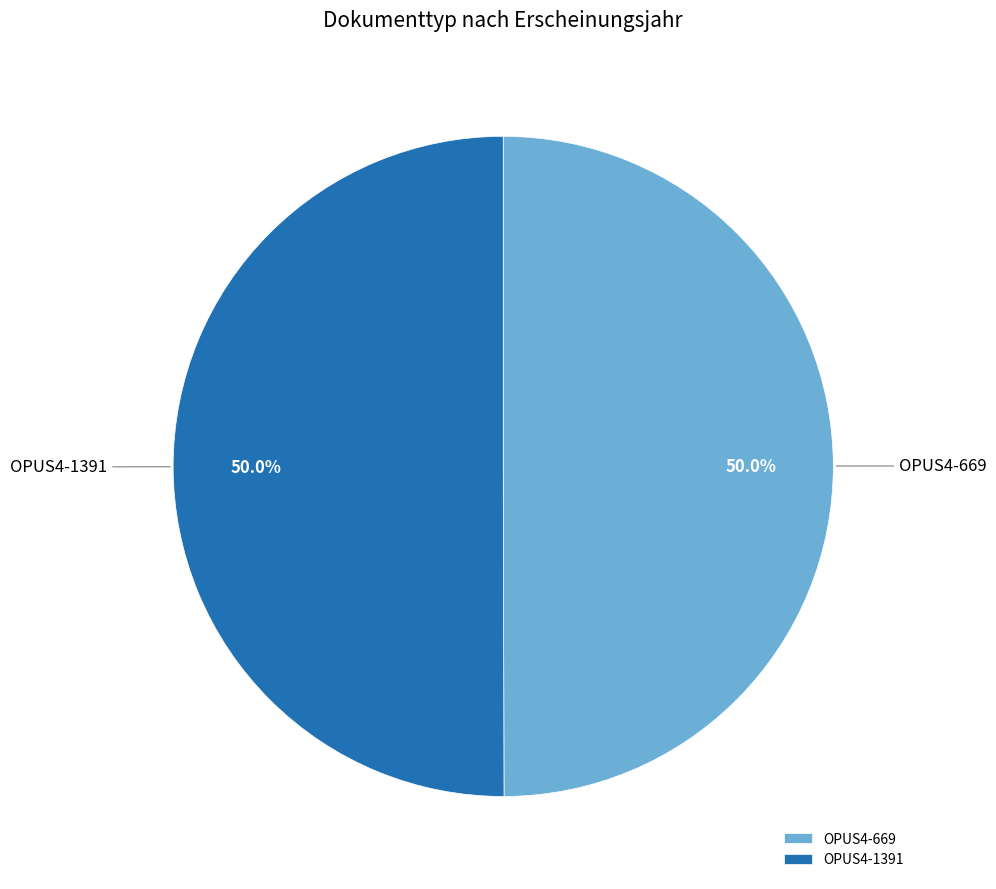

Approximately how many times larger is the value at OPUS4-669 compared to OPUS4-1391?

1.0